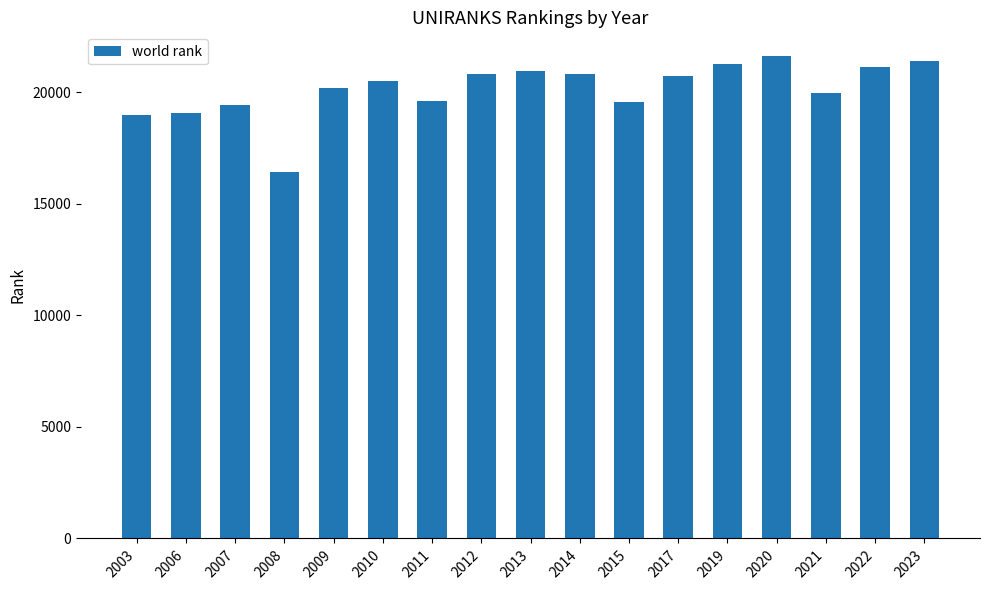

True or false: the data shows 10996 at 2003.

False